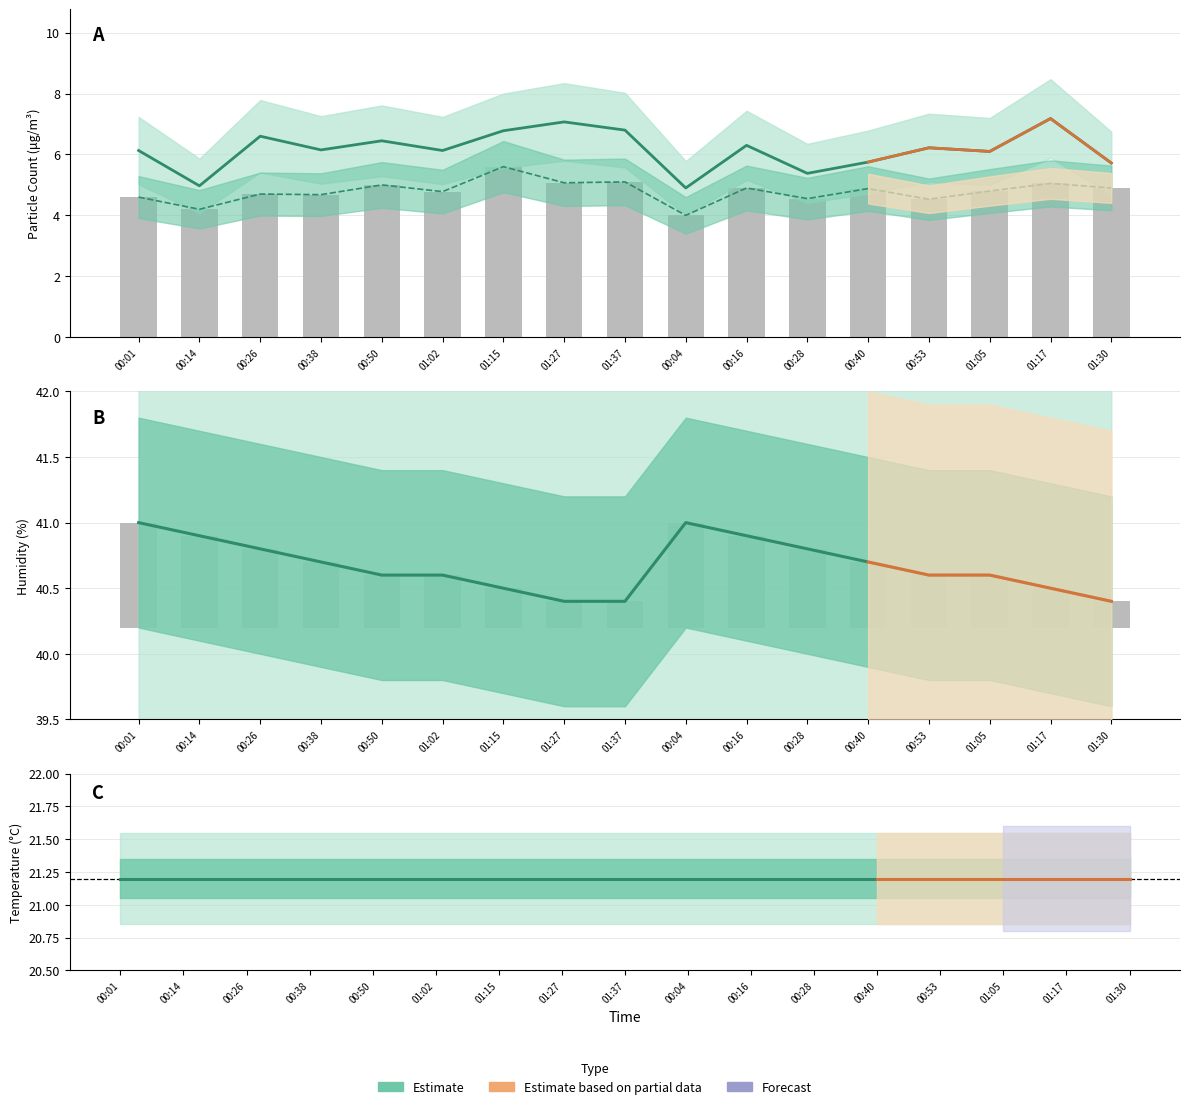

Is the value of SDS_P1 at 01:27 greater than the value of Humidity at 00:50?

No